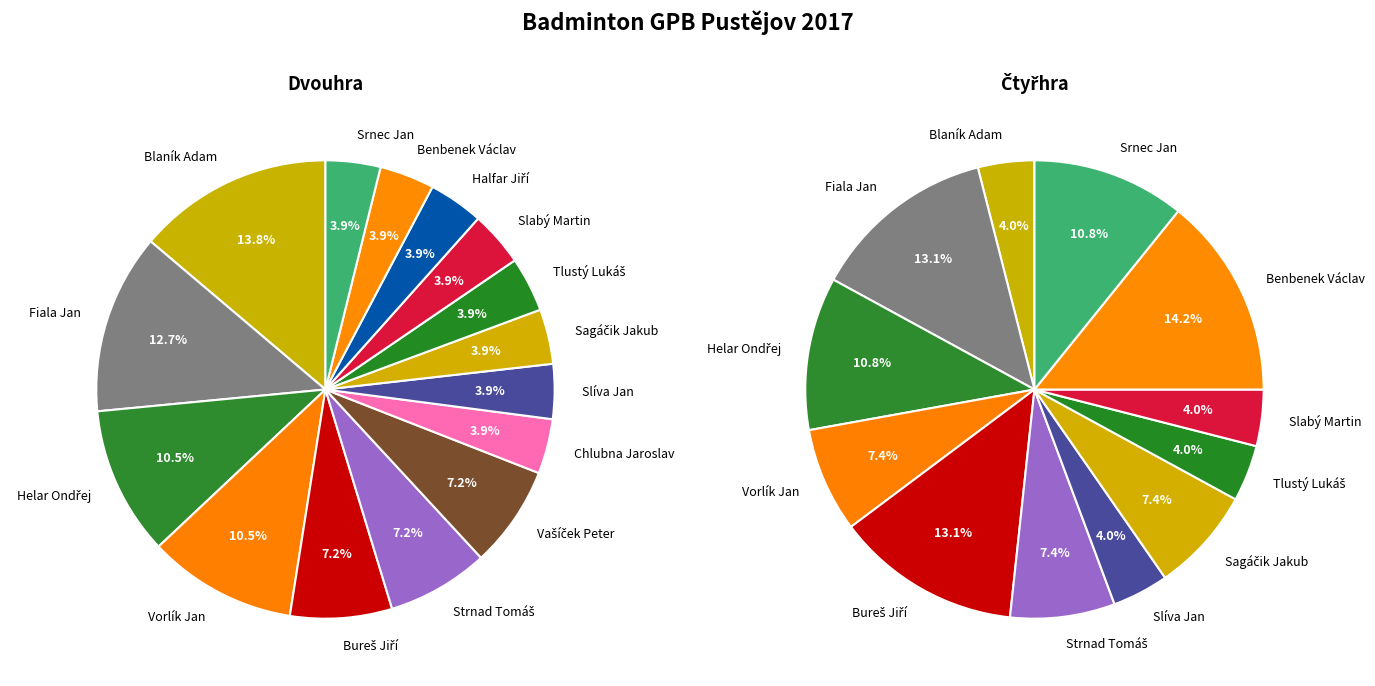

True or false: Slíva Jan accounts for 4% of the total.

True